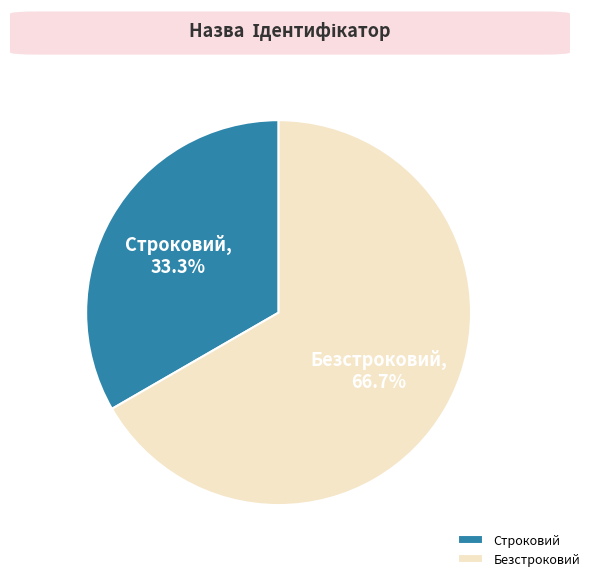

To the nearest percent, what is the difference between the largest and smallest slice percentages?

33%